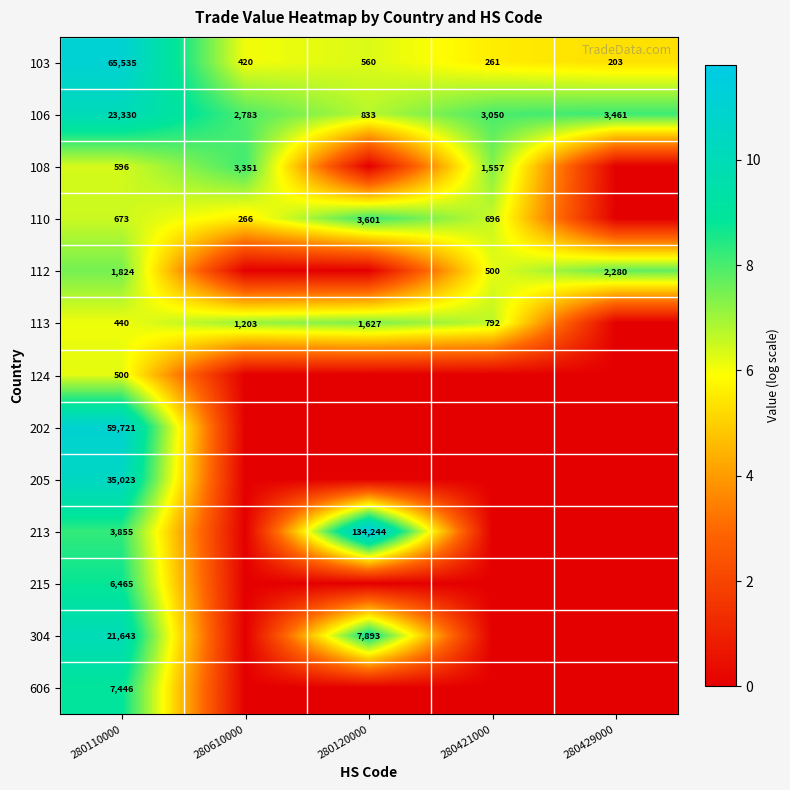

What is the difference between the highest and lowest values at 280110000?

65095